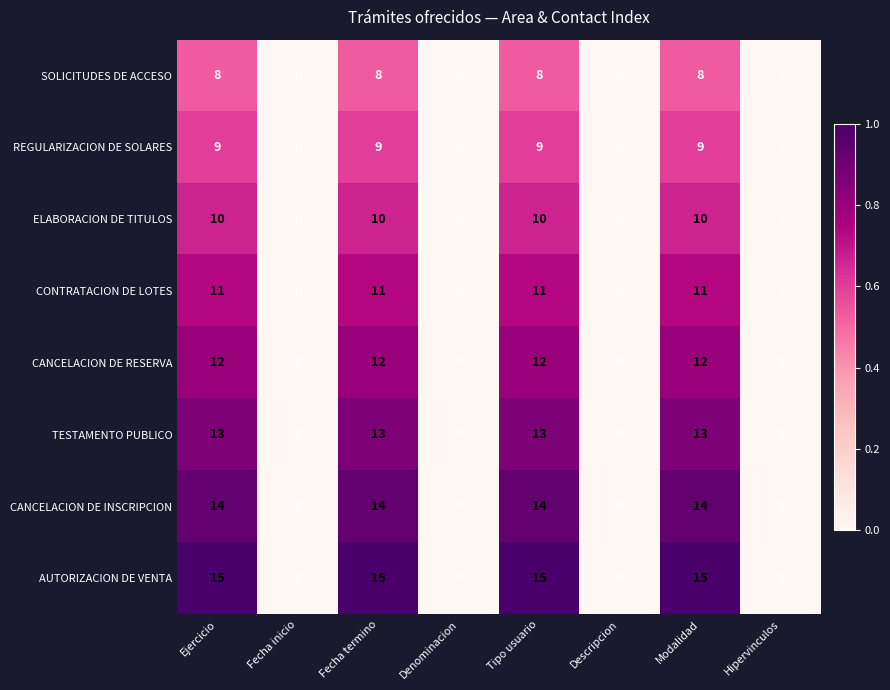

How many series are shown in this chart?

8